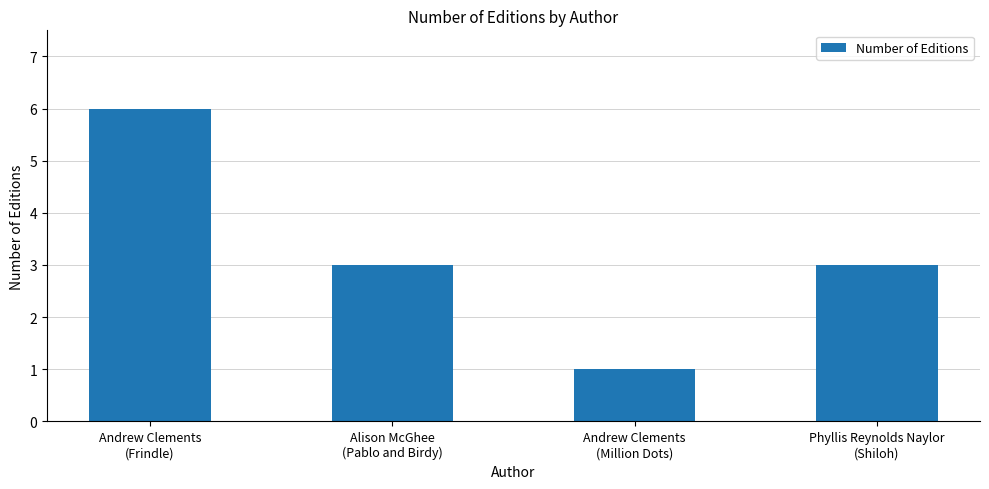

Does the chart contain any negative values?

No